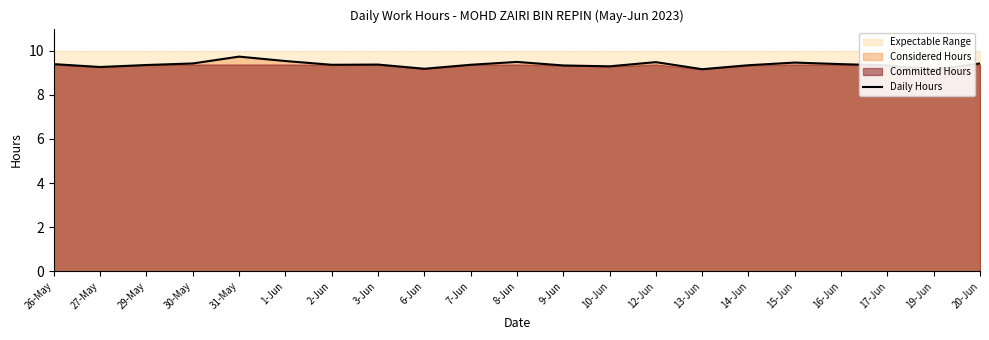

At which category does the data reach its first local valley?

27-May